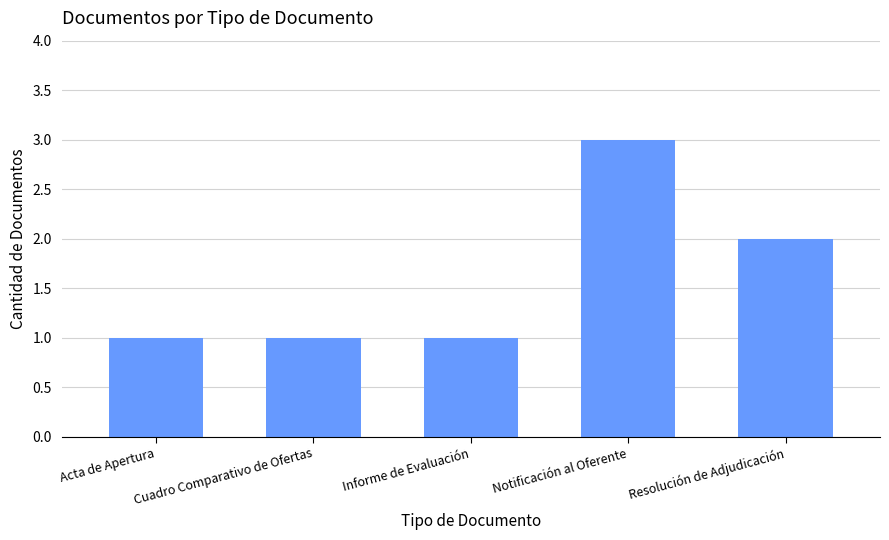

What is the label of the 5th bar from the right?

Acta de Apertura